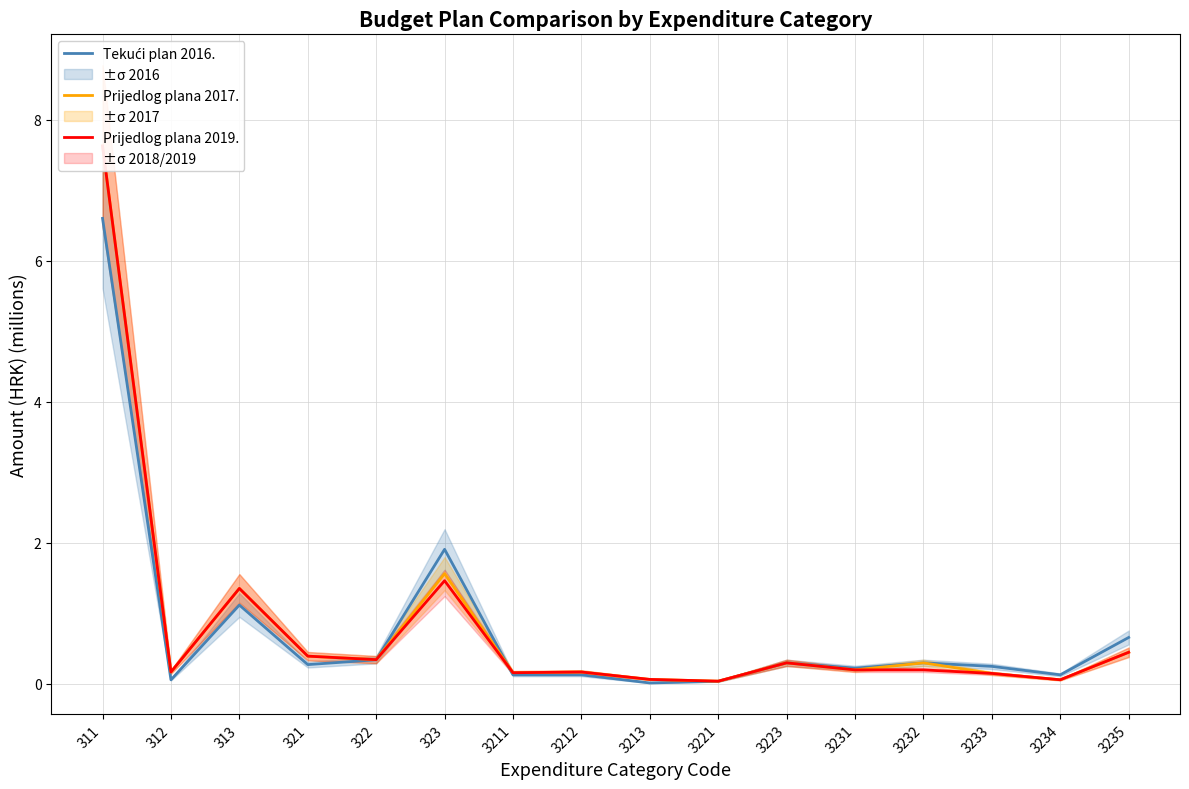

What is the maximum value shown in the chart?

7.6